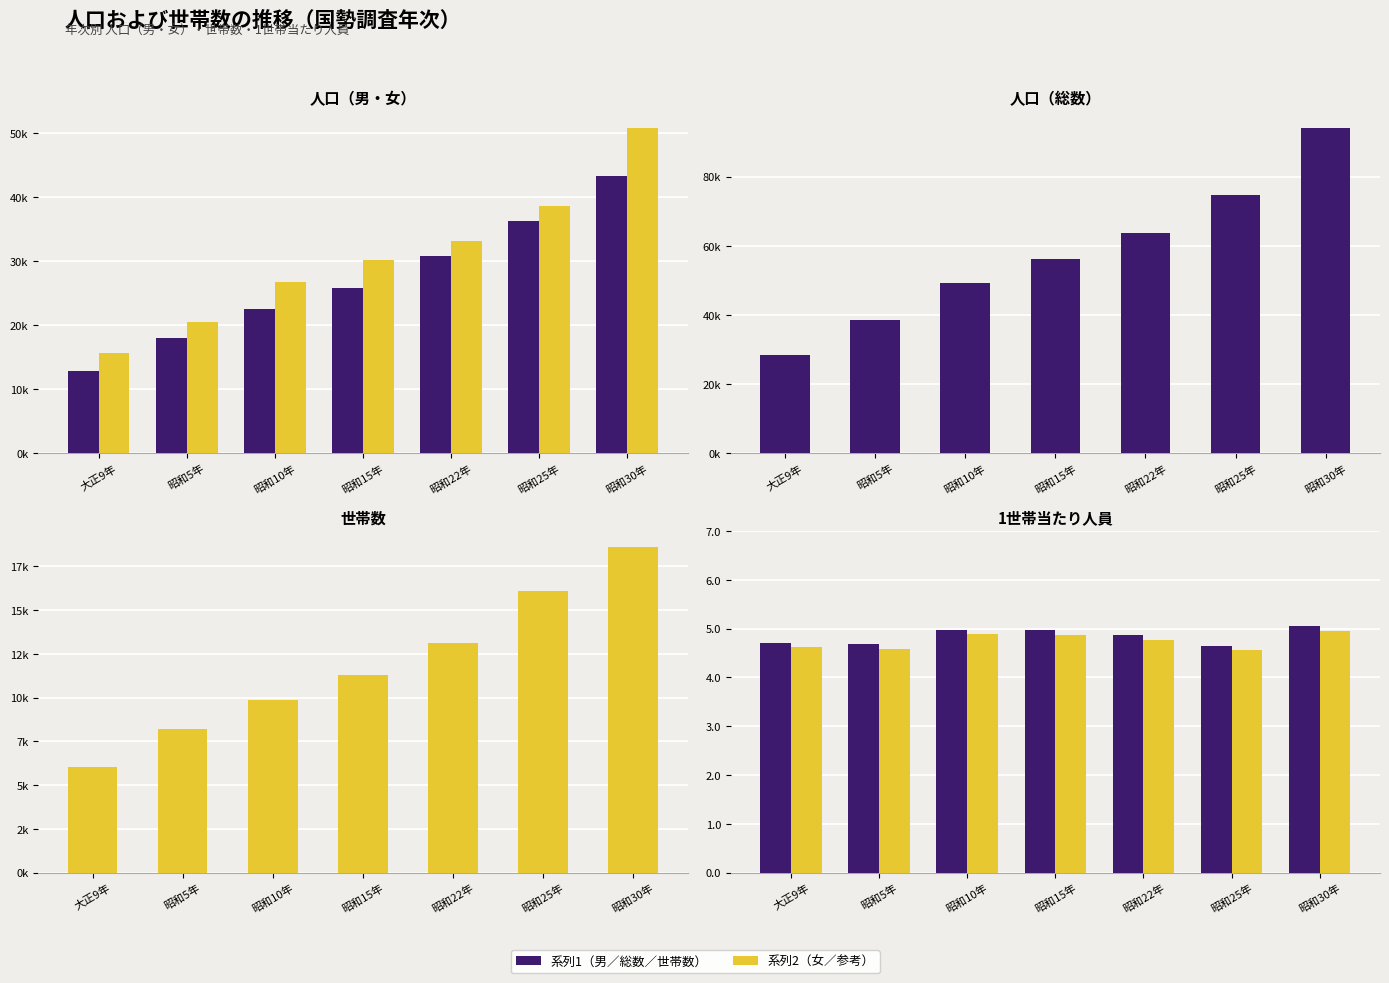

How many groups of bars are there?

7